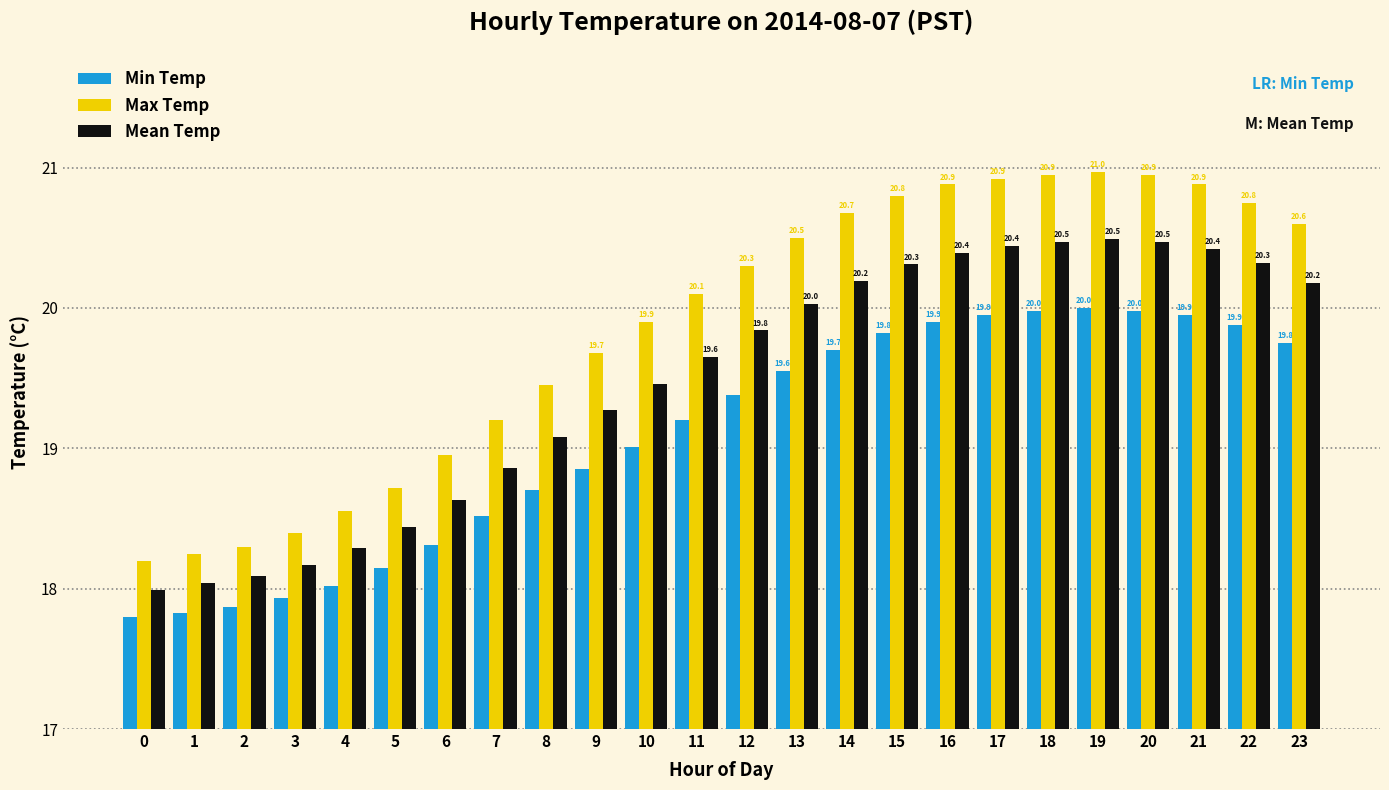

At which label does Min Temp first exceed 19?

10